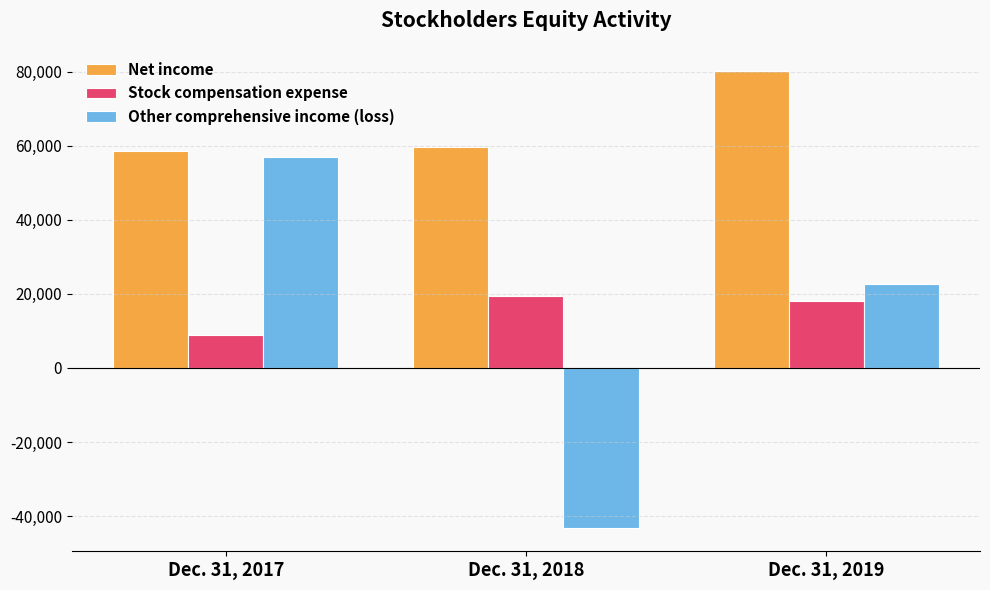

Between Dec. 31, 2017 and Dec. 31, 2019, which series saw the biggest shift?

Other comprehensive income (loss)